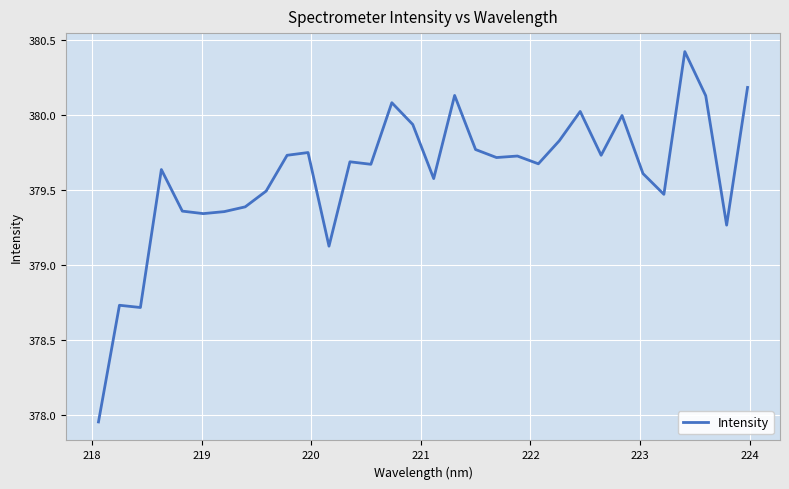

What is the greatest value displayed?

380.4